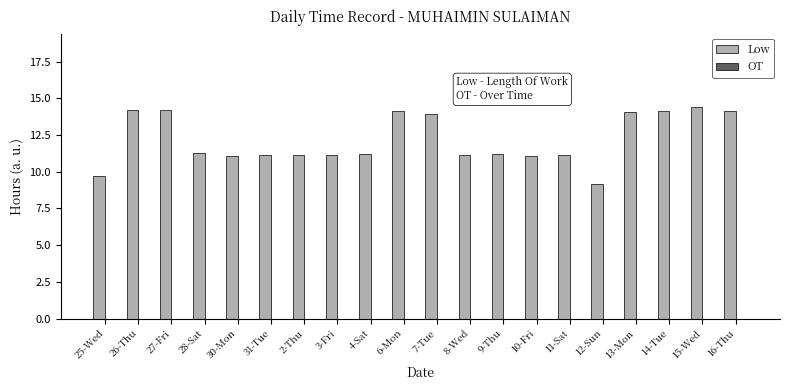

What is the average value?

12.2